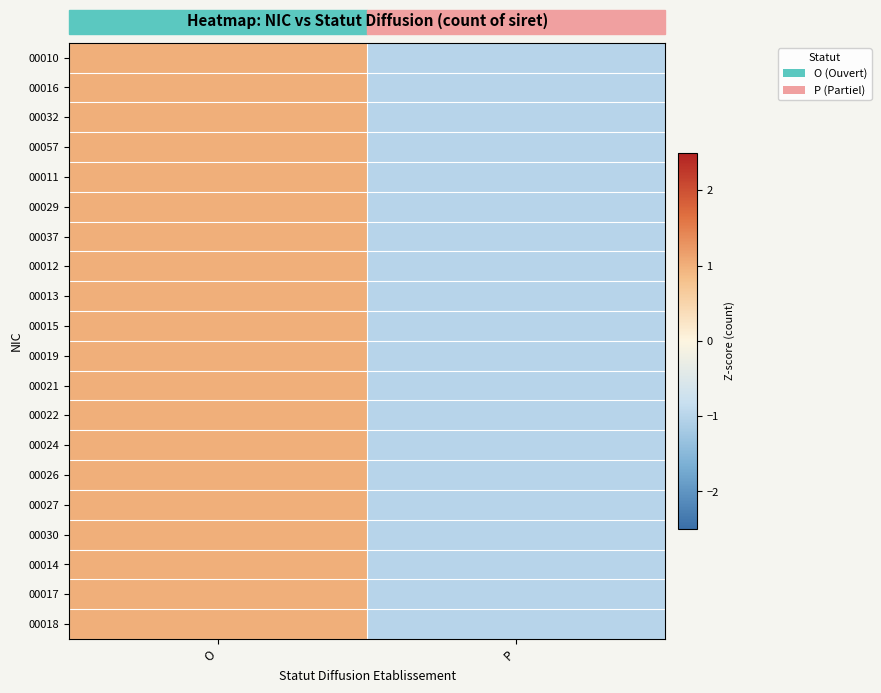

How many categories are shown in the chart?

2